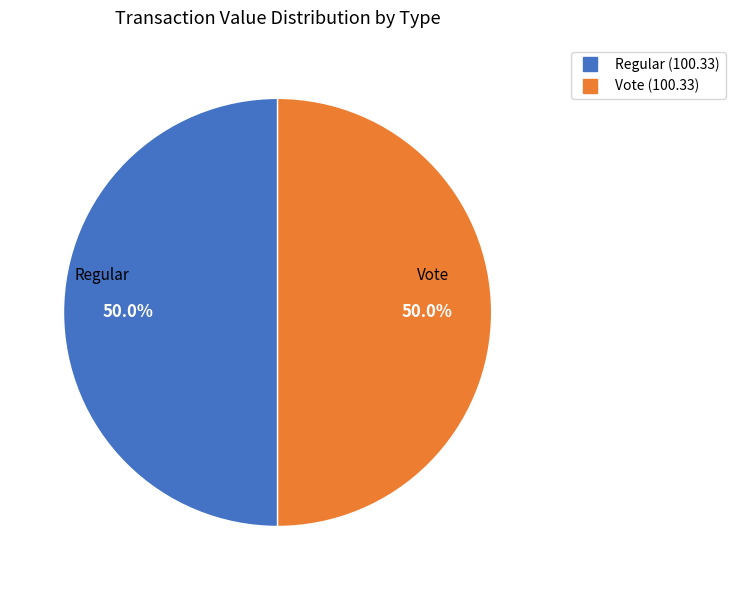

To the nearest percent, what is the average slice percentage?

50%